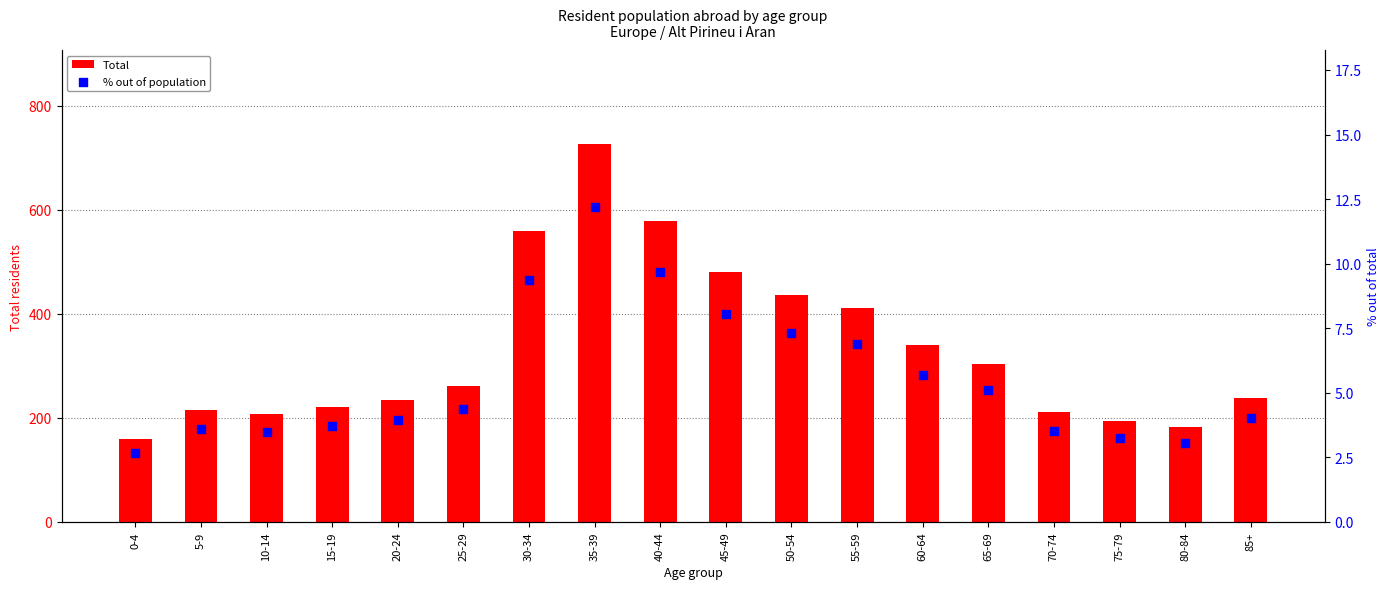

What is the total value across all series at 35-39?

738.2